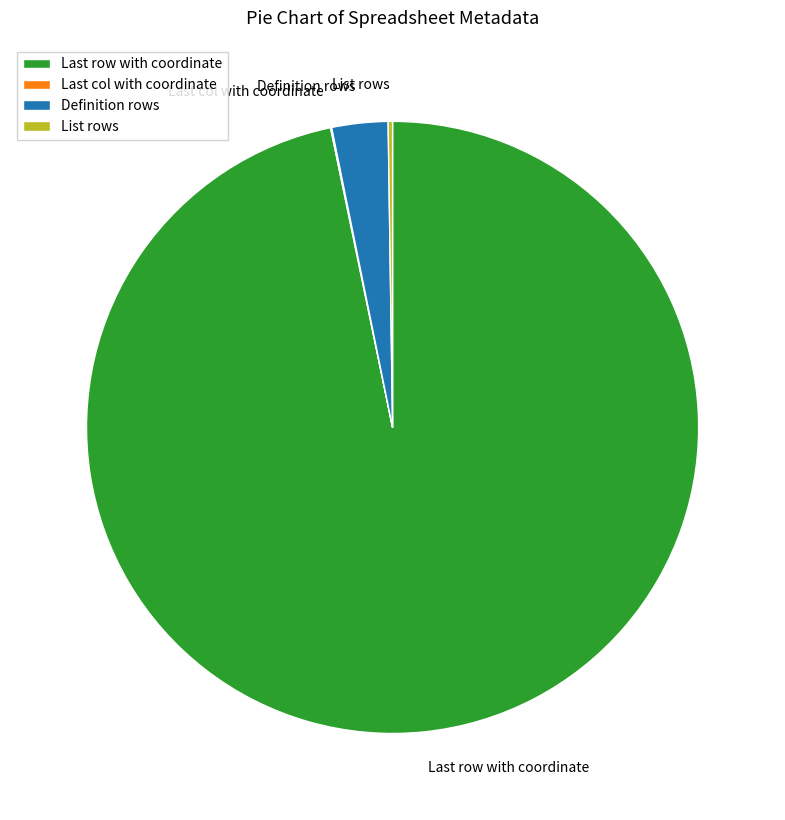

True or false: Definition rows accounts for 3% of the total.

True